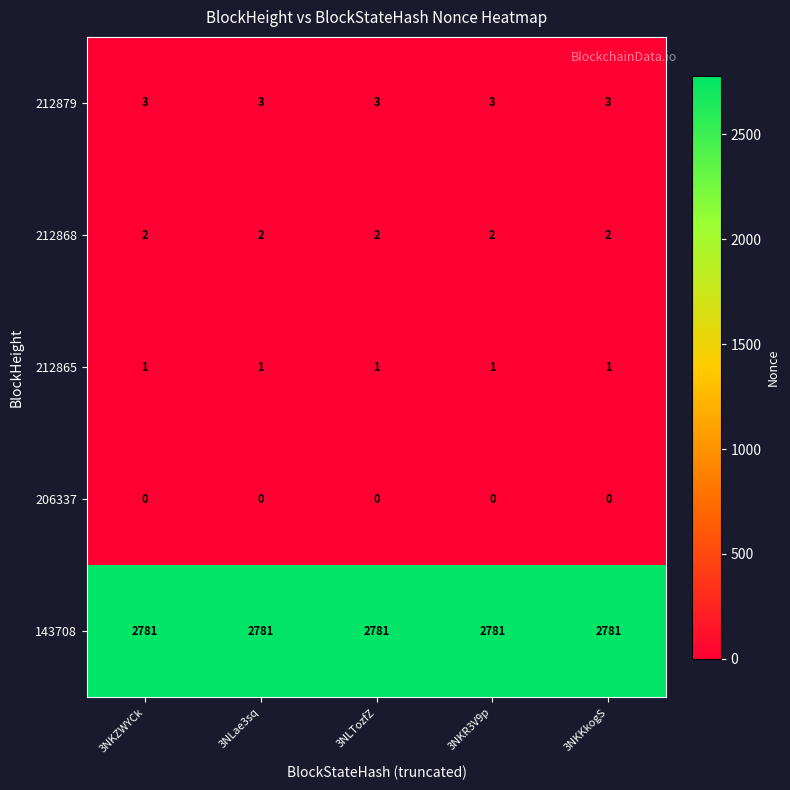

What is the maximum value for 212879?

3